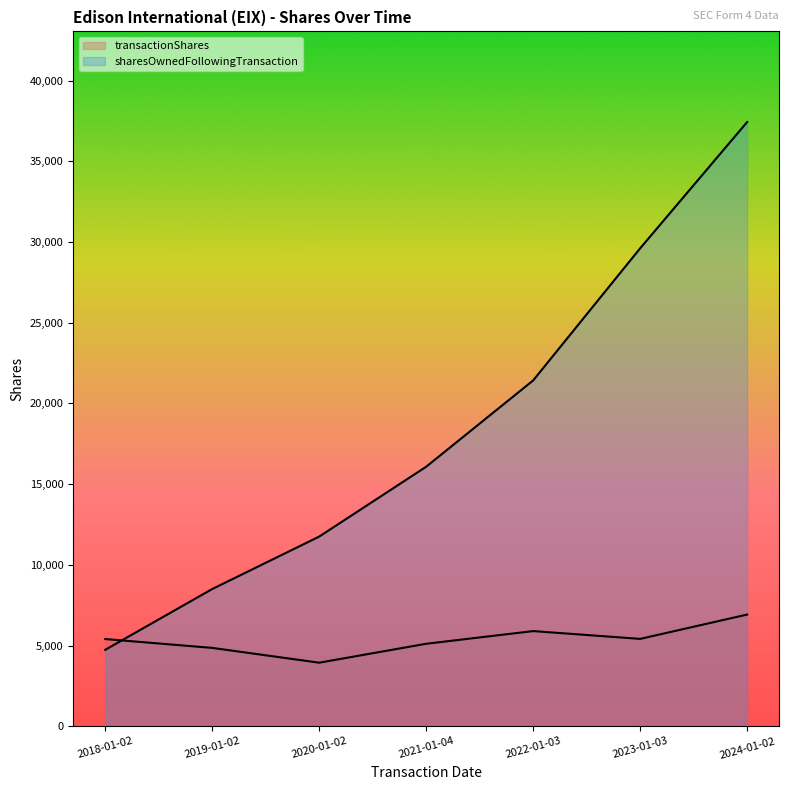

Reading left to right, transcribe all the data shown in this chart.

transactionShares: 2018-01-02=5402	2019-01-02=4854	2020-01-02=3937	2021-01-04=5110	2022-01-03=5895	2023-01-03=5412	2024-01-02=6919
sharesOwnedFollowingTransaction: 2018-01-02=4735	2019-01-02=8501	2020-01-02=11750	2021-01-04=16078	2022-01-03=21425	2023-01-03=29611	2024-01-02=37432